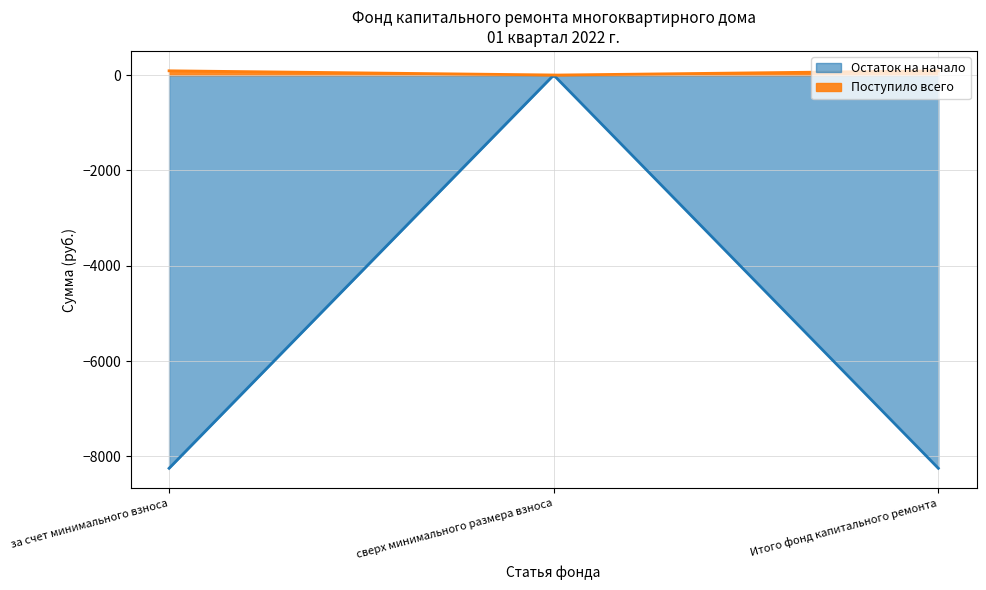

What is the approximate value of Остаток на начало at за счет минимального взноса?

-8249.4